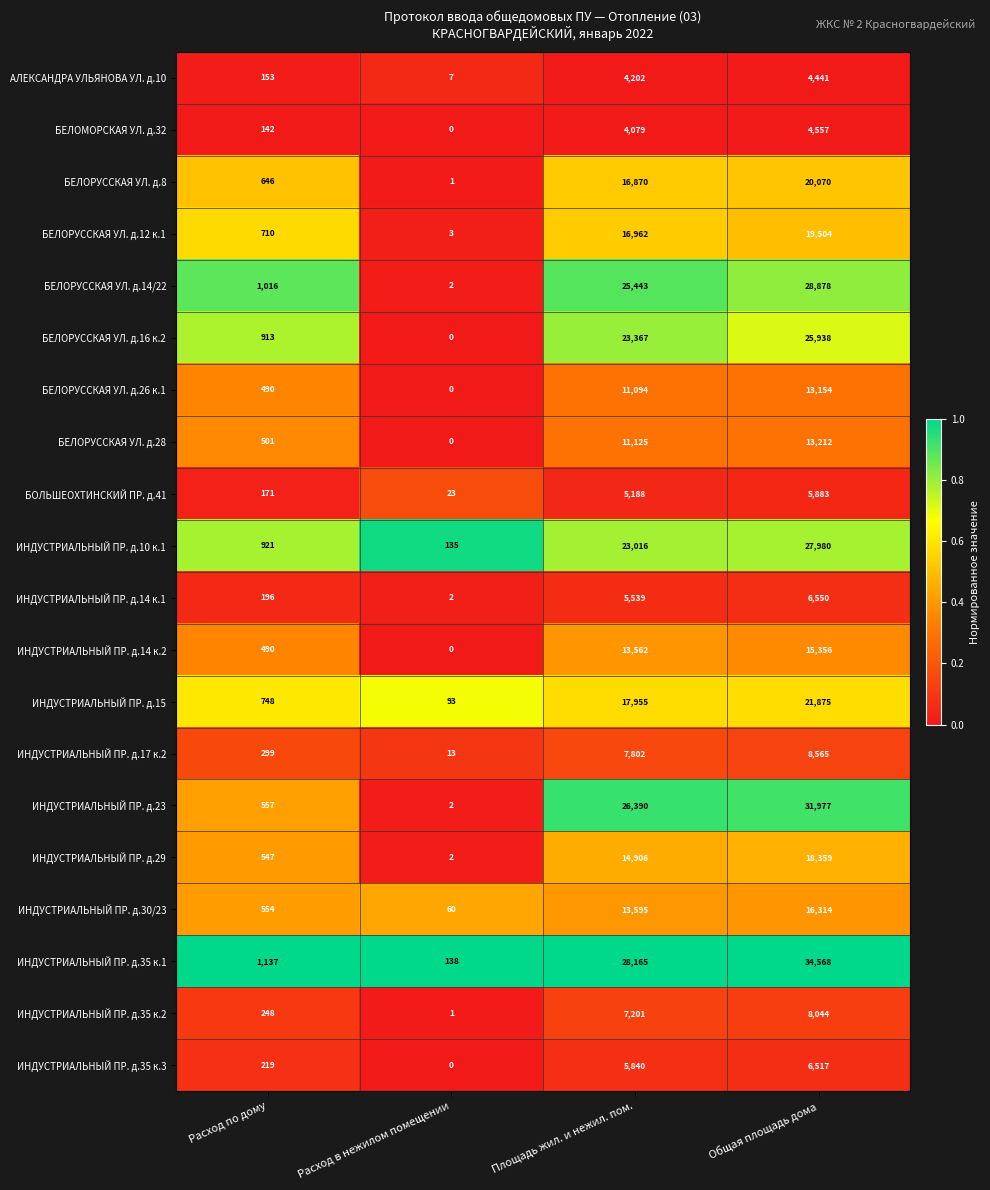

Between Расход по дому and Площадь жил. и нежил. пом., which series saw the biggest shift?

ИНДУСТРИАЛЬНЫЙ ПР. д.35 к.1